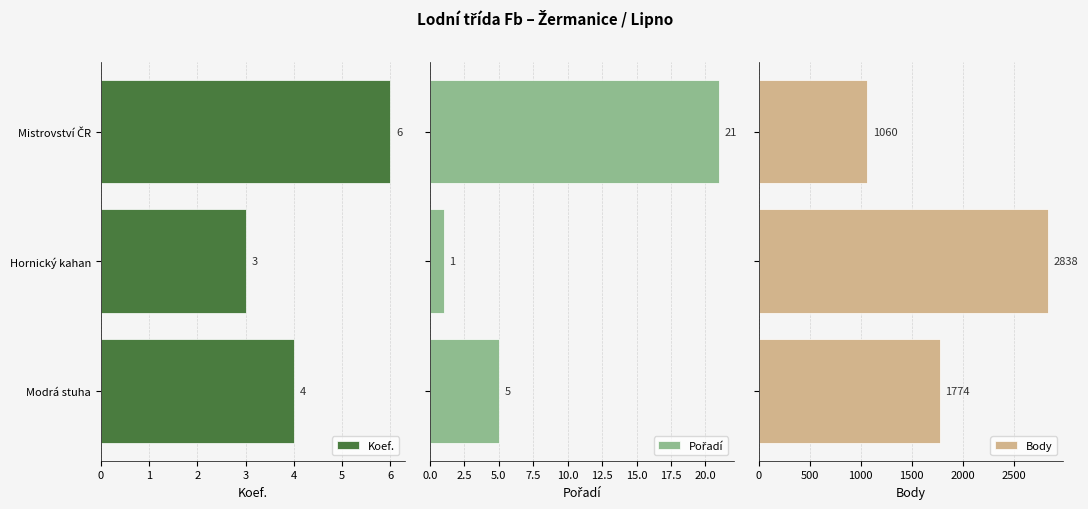

Which category has the lowest value in the Koef. series?

Hornický kahan